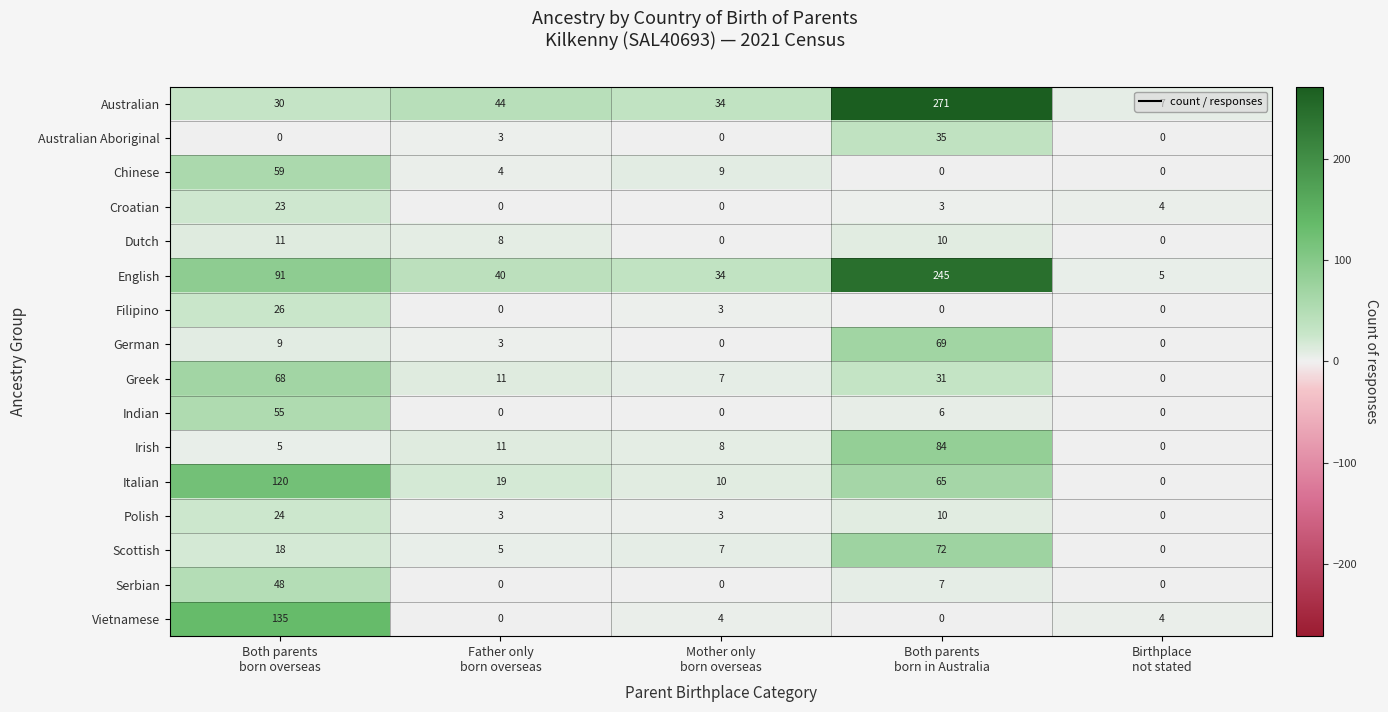

Which series has the largest total across all categories?

English